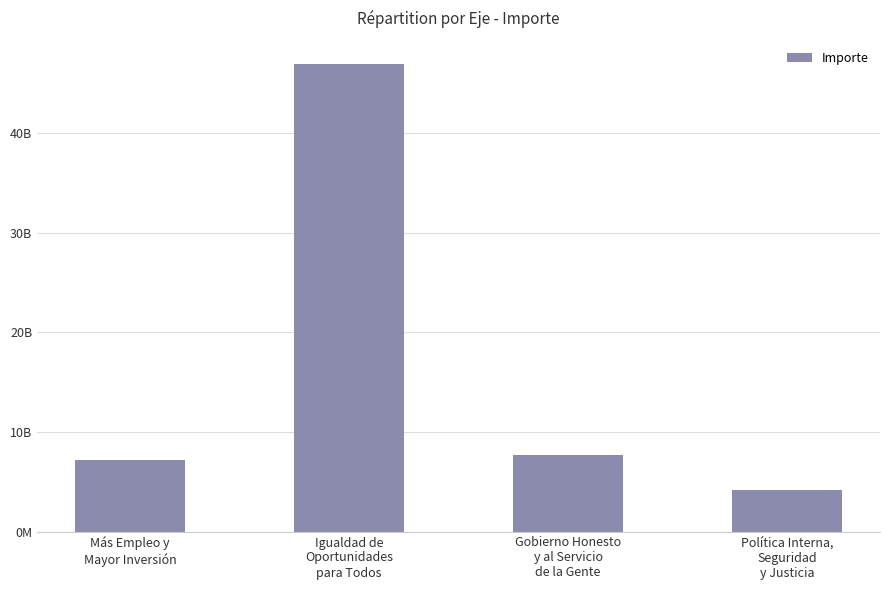

At which label is the value closest to 25545914831?

Gobierno Honesto
y al Servicio
de la Gente